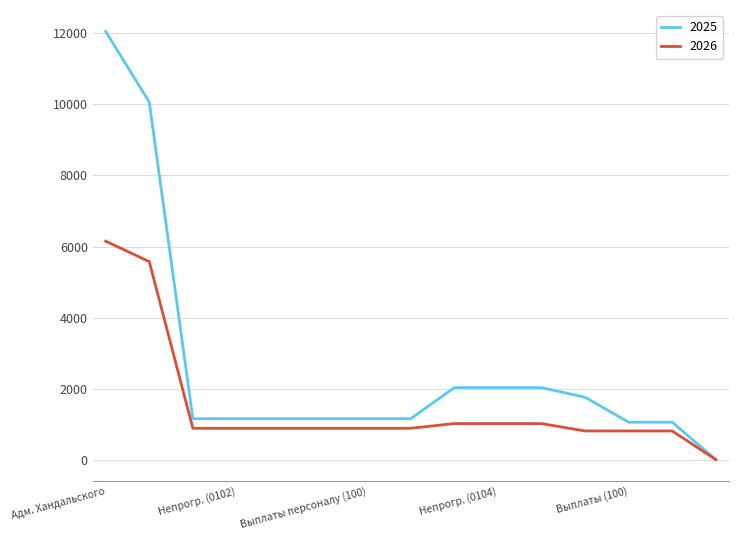

Which series has the widest spread of values?

2025